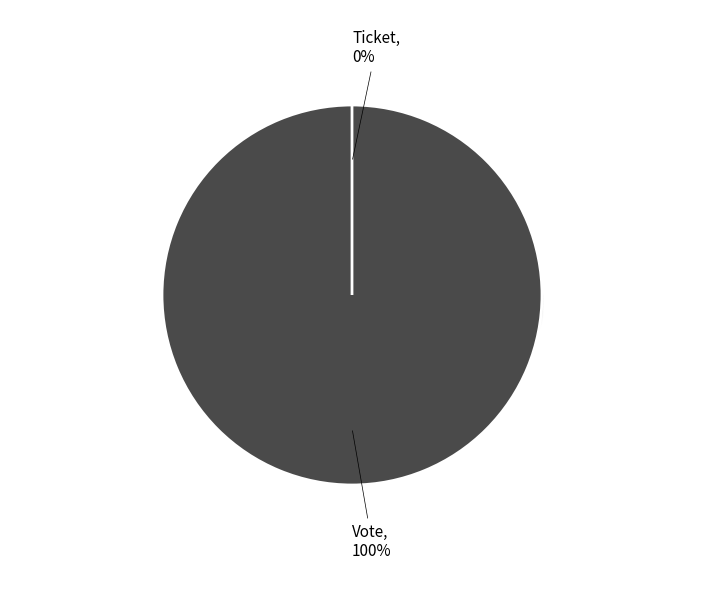

Rank the categories by value from highest to lowest.

Vote, Ticket